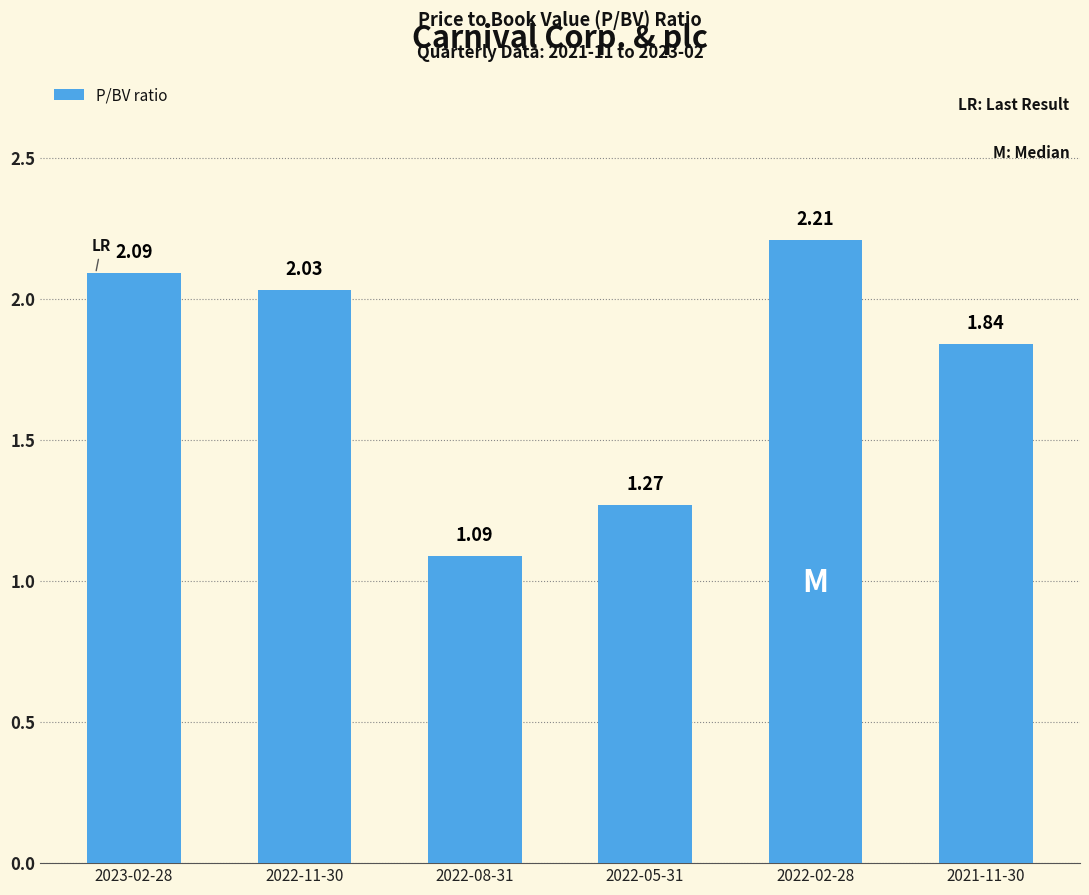

Rank the categories by value from lowest to highest.

2022-08-31, 2022-05-31, 2021-11-30, 2022-11-30, 2023-02-28, 2022-02-28